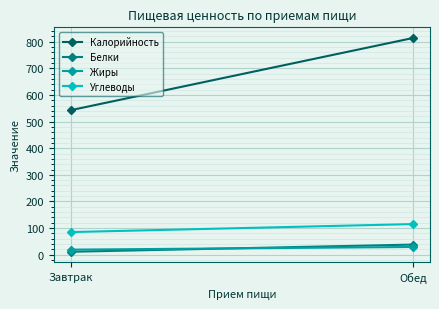

What is the label of the 2nd point from the right?

Завтрак